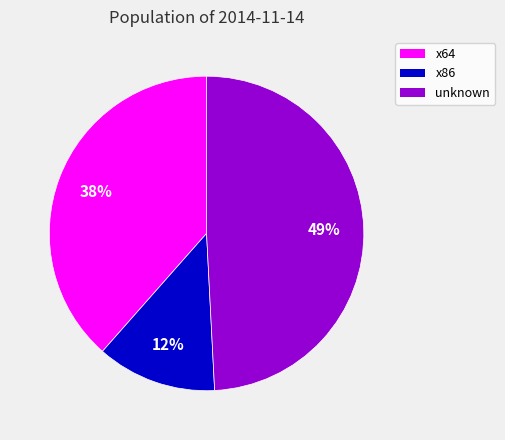

The x64 slice represents 25% of the pie. True or false?

False